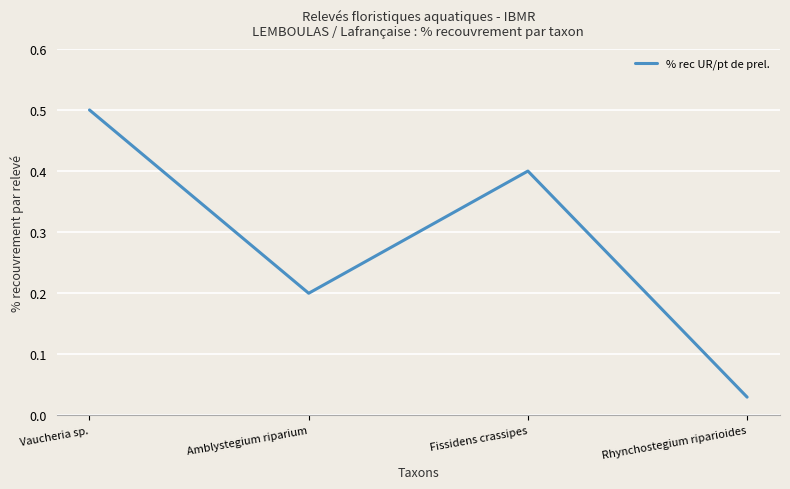

What position from the right is Fissidens crassipes?

2